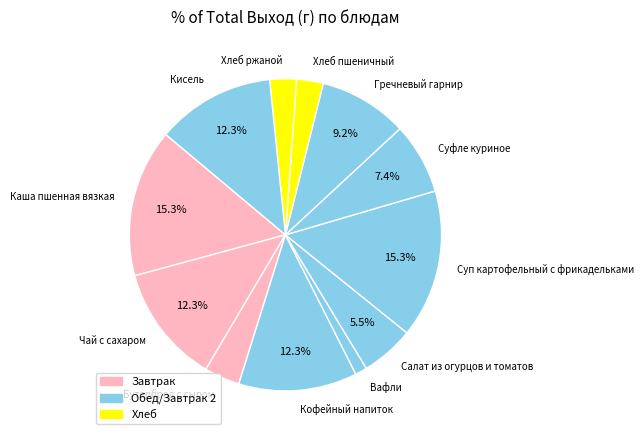

What is the smallest slice in the pie chart?

Вафли